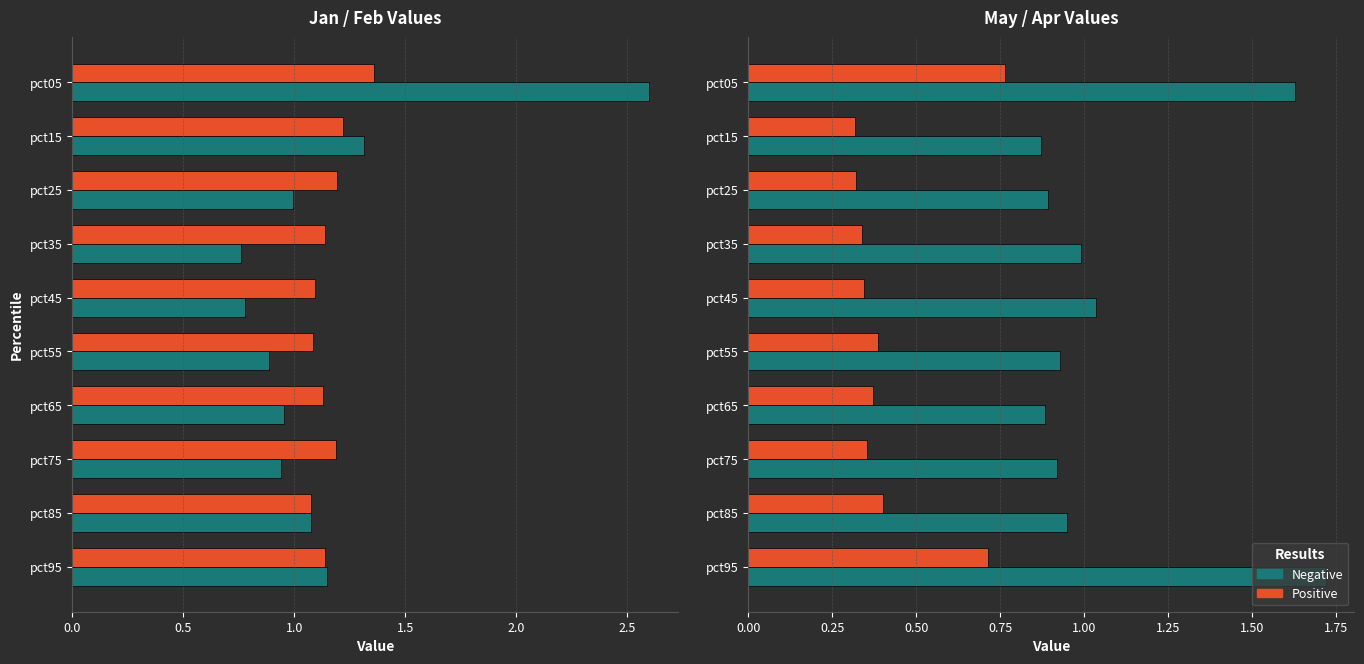

What is the average value of the Positive (Apr) series?

0.4